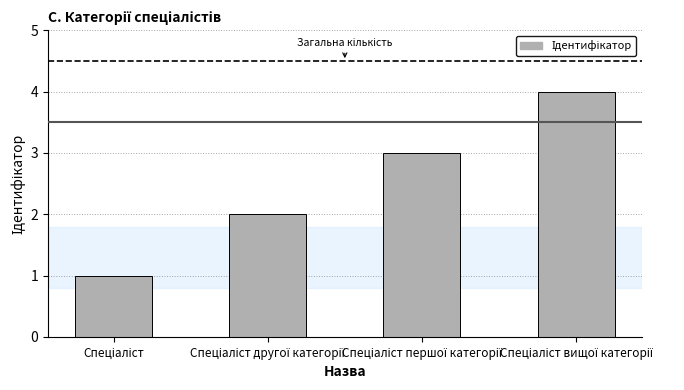

What is the difference between the maximum and minimum values?

3